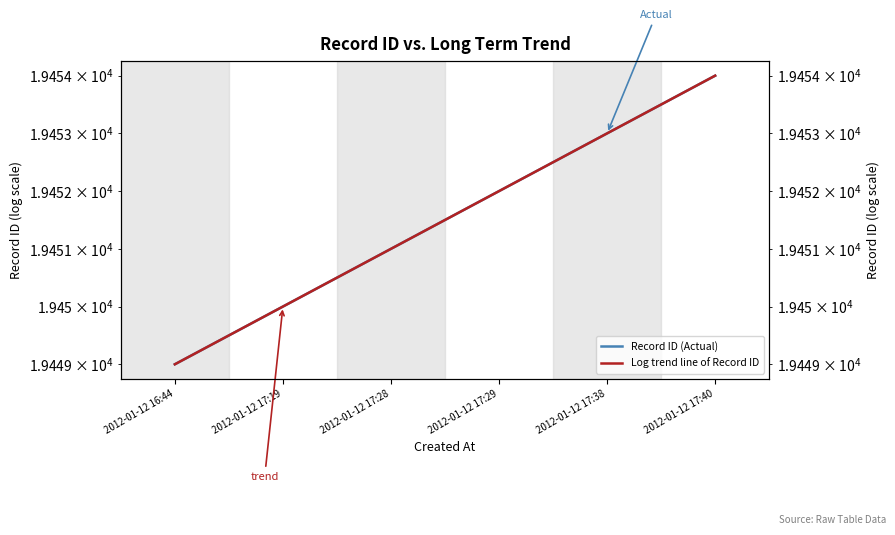

Rank the series by their average value, from highest to lowest.

Record ID (Actual), Log trend line of Record ID